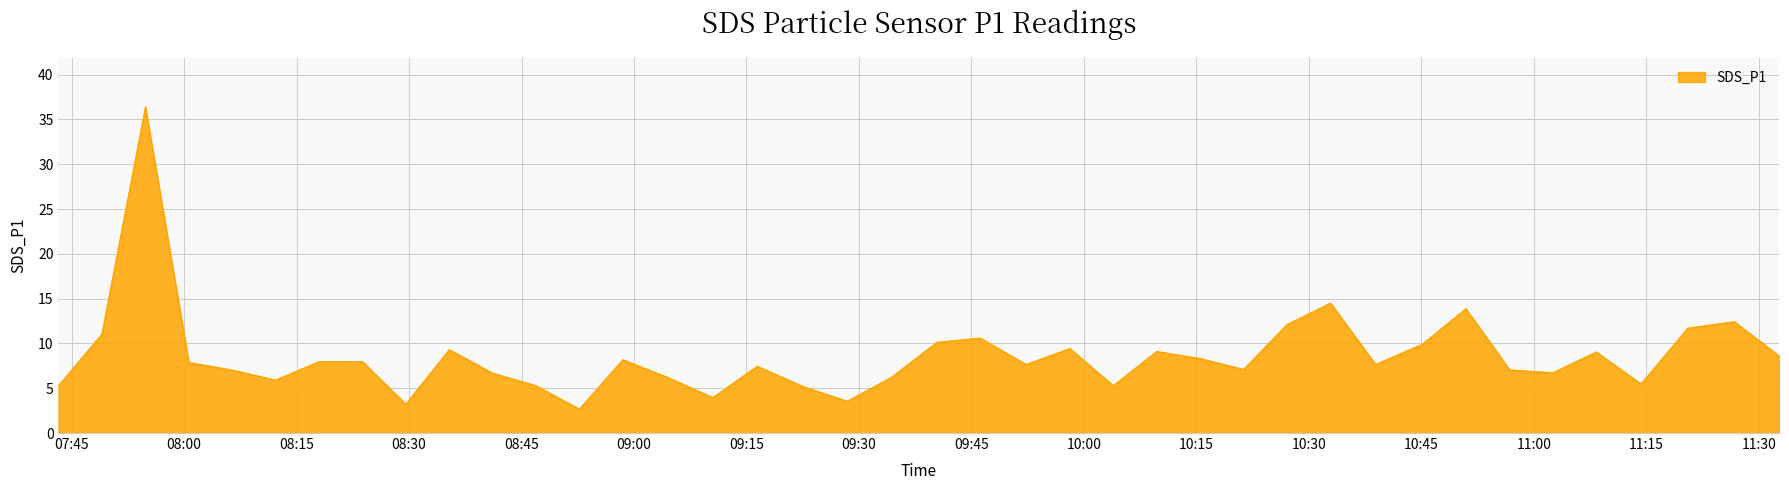

What is the smallest value displayed?

2.7